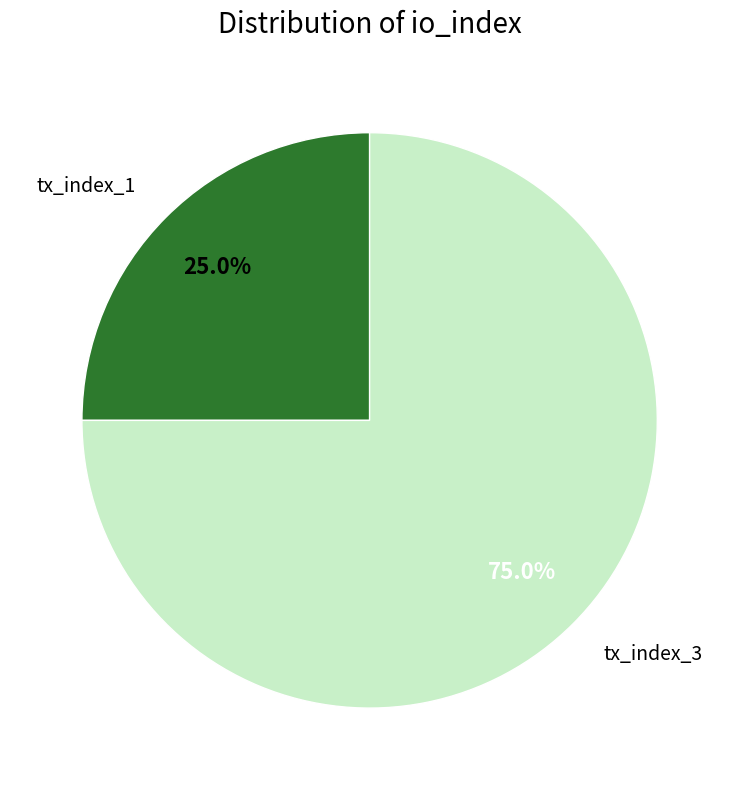

Does any single category account for the majority?

Yes